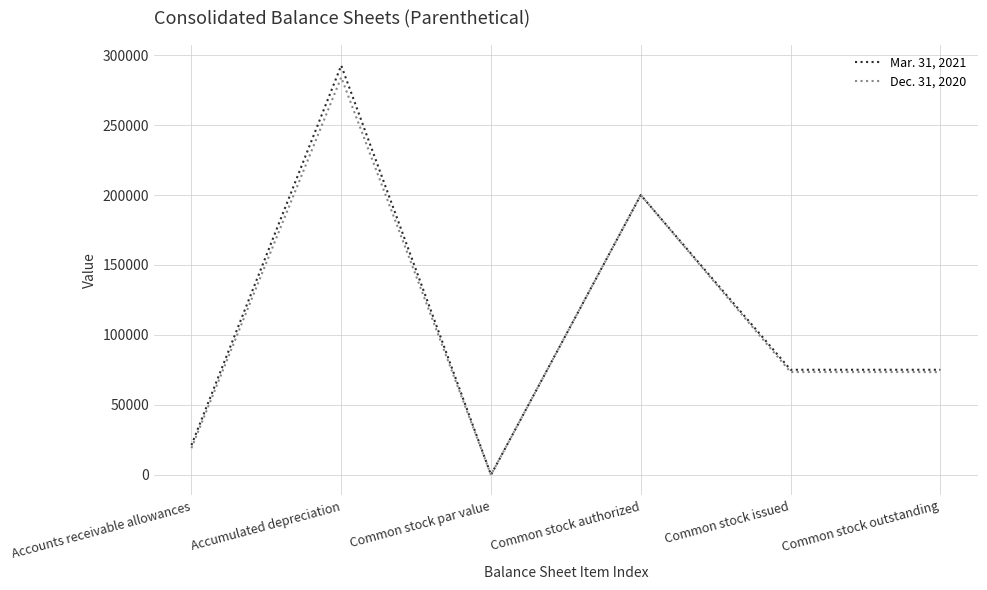

Rank the series by their average value, from lowest to highest.

Dec. 31, 2020, Mar. 31, 2021